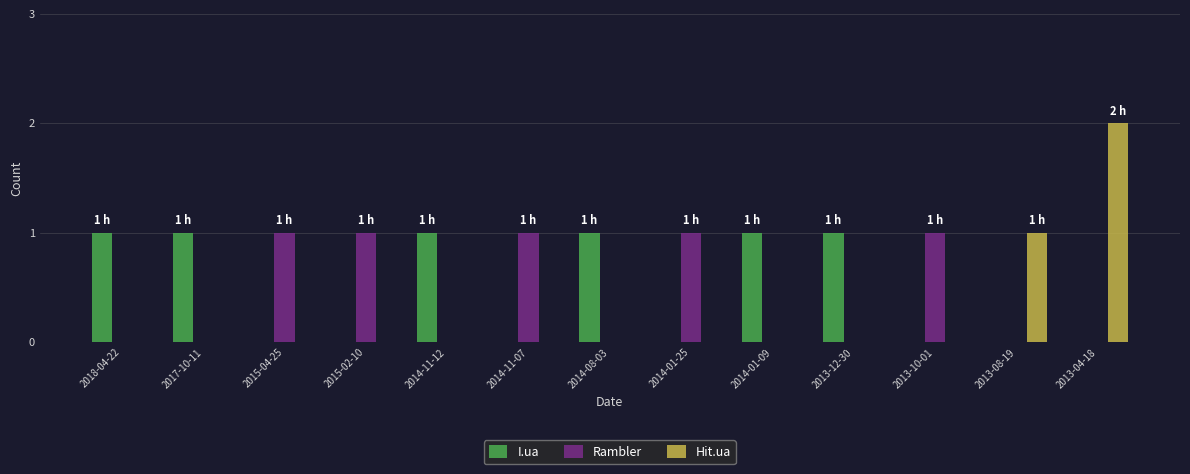

True or false: Hit.ua has a value of -1 at 2017-10-11.

False